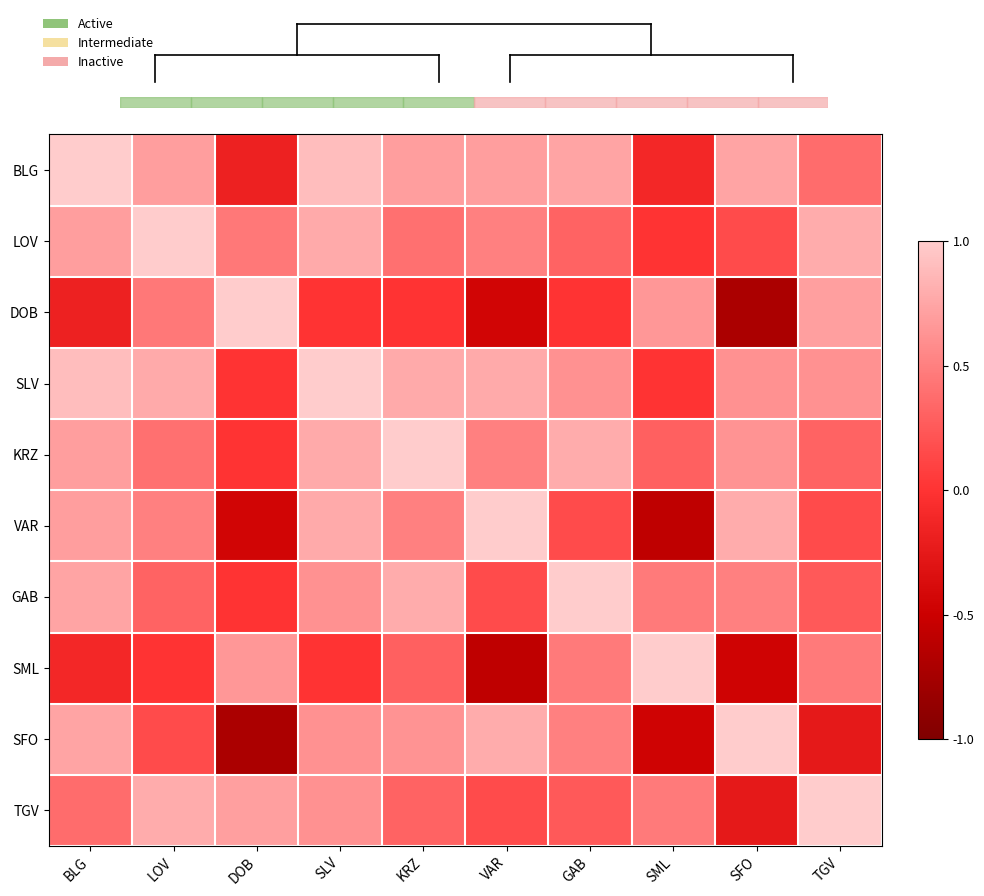

Reading left to right, list all the values displayed in this chart.

BLG: BLG=1.0	LOV=0.7	DOB=-0.2	SLV=0.9	KRZ=0.7	VAR=0.7	GAB=0.7	SML=-0.1	SFO=0.7	TGV=0.4
LOV: BLG=0.7	LOV=1.0	DOB=0.4	SLV=0.8	KRZ=0.4	VAR=0.5	GAB=0.3	SML=0.0	SFO=0.2	TGV=0.8
DOB: BLG=-0.2	LOV=0.4	DOB=1.0	SLV=0.0	KRZ=0.0	VAR=-0.4	GAB=0.0	SML=0.7	SFO=-0.7	TGV=0.7
SLV: BLG=0.9	LOV=0.8	DOB=0.0	SLV=1.0	KRZ=0.8	VAR=0.8	GAB=0.6	SML=0.0	SFO=0.6	TGV=0.6
KRZ: BLG=0.7	LOV=0.4	DOB=0.0	SLV=0.8	KRZ=1.0	VAR=0.5	GAB=0.8	SML=0.3	SFO=0.6	TGV=0.3
VAR: BLG=0.7	LOV=0.5	DOB=-0.4	SLV=0.8	KRZ=0.5	VAR=1.0	GAB=0.2	SML=-0.6	SFO=0.8	TGV=0.2
GAB: BLG=0.7	LOV=0.3	DOB=0.0	SLV=0.6	KRZ=0.8	VAR=0.2	GAB=1.0	SML=0.5	SFO=0.5	TGV=0.2
SML: BLG=-0.1	LOV=0.0	DOB=0.7	SLV=0.0	KRZ=0.3	VAR=-0.6	GAB=0.5	SML=1.0	SFO=-0.5	TGV=0.5
SFO: BLG=0.7	LOV=0.2	DOB=-0.7	SLV=0.6	KRZ=0.6	VAR=0.8	GAB=0.5	SML=-0.5	SFO=1.0	TGV=-0.2
TGV: BLG=0.4	LOV=0.8	DOB=0.7	SLV=0.6	KRZ=0.3	VAR=0.2	GAB=0.2	SML=0.5	SFO=-0.2	TGV=1.0